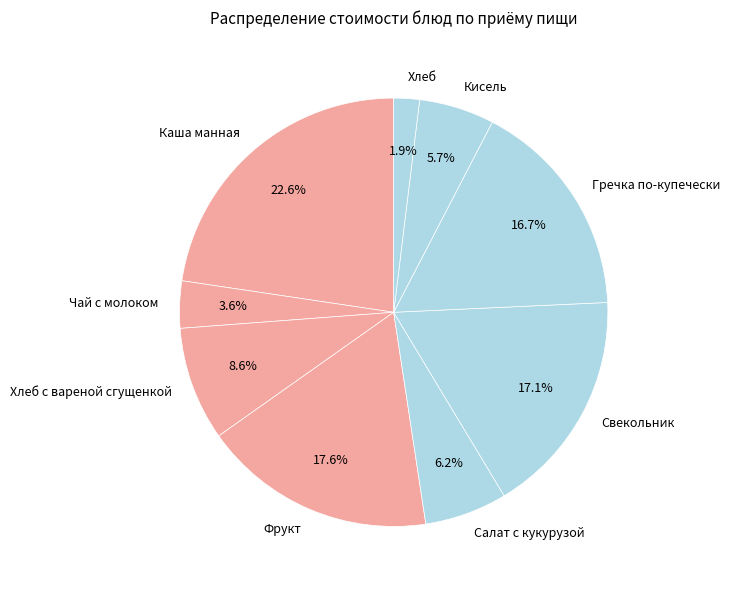

To the nearest percent, what is the difference between the Хлеб с вареной сгущенкой and Гречка по-купечески slice percentages?

8%